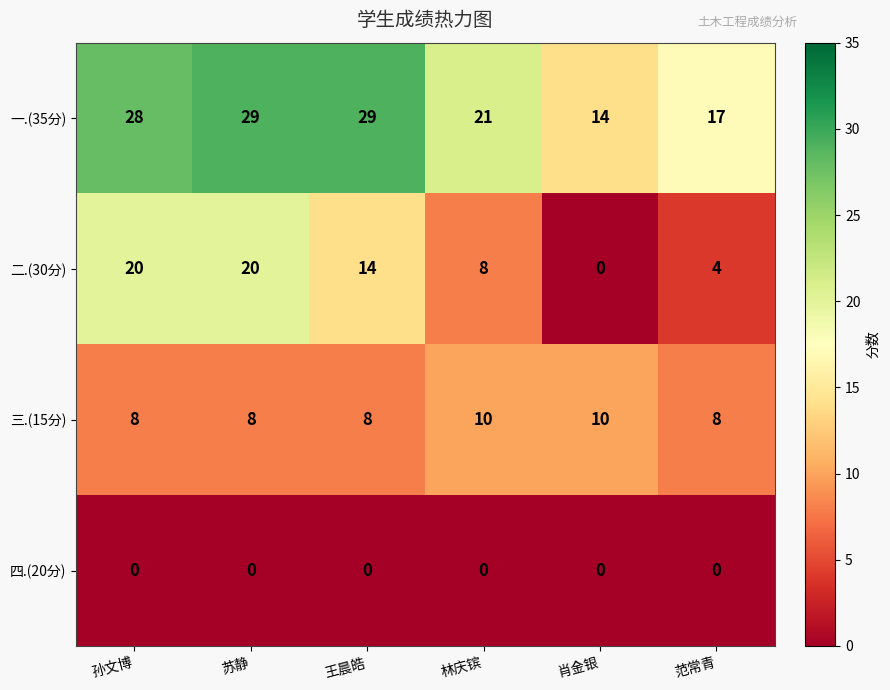

Which series changed the most between 孙文博 and 王晨皓?

二.(30分)